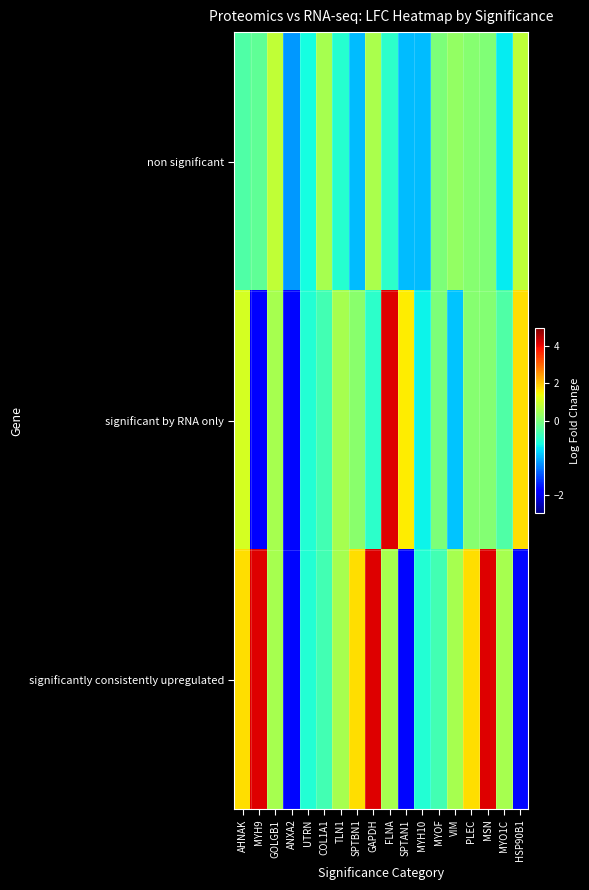

What is the difference between the highest and lowest values at SPTAN1?

3.4